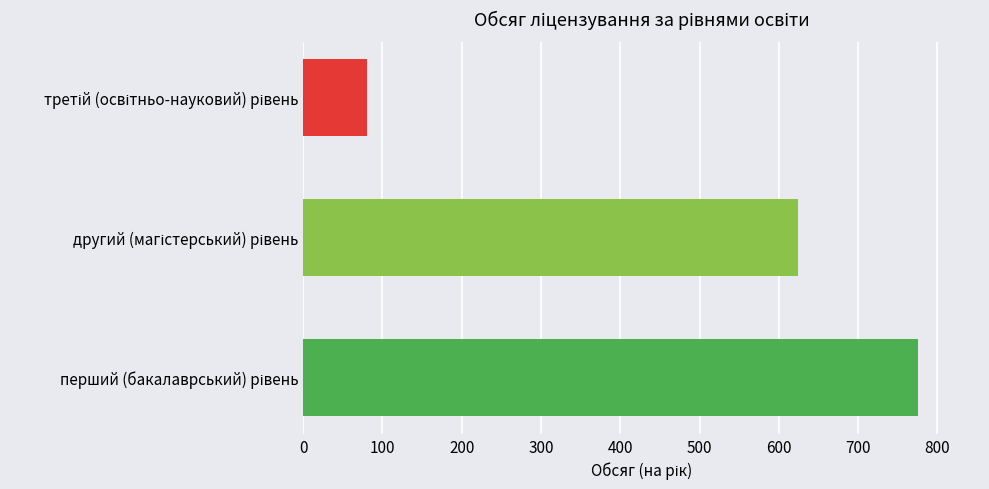

What is the difference between the second highest and minimum values?

544